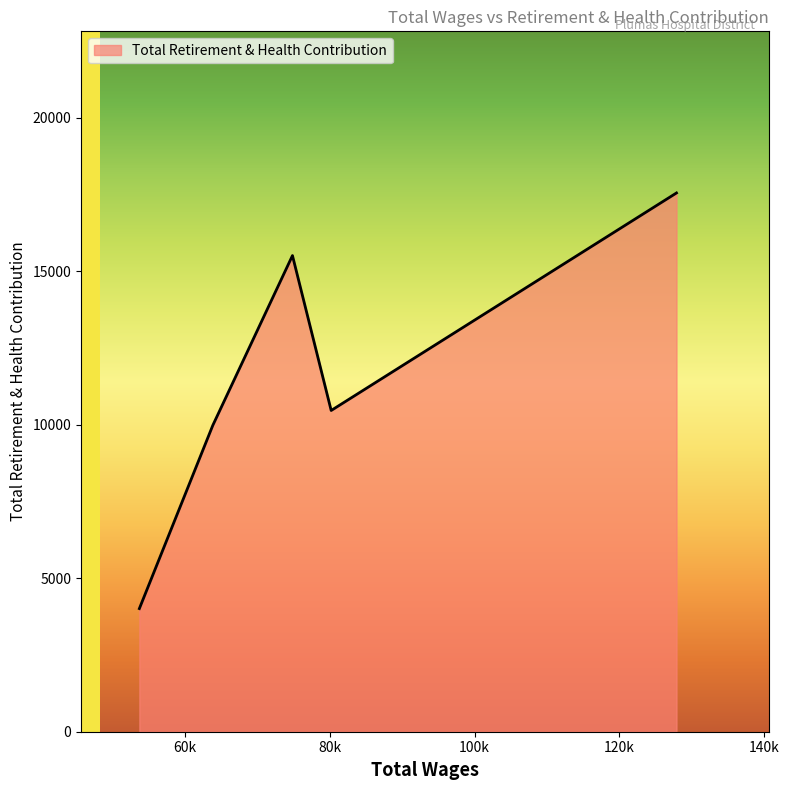

What is the difference between the maximum and second lowest values?

7567